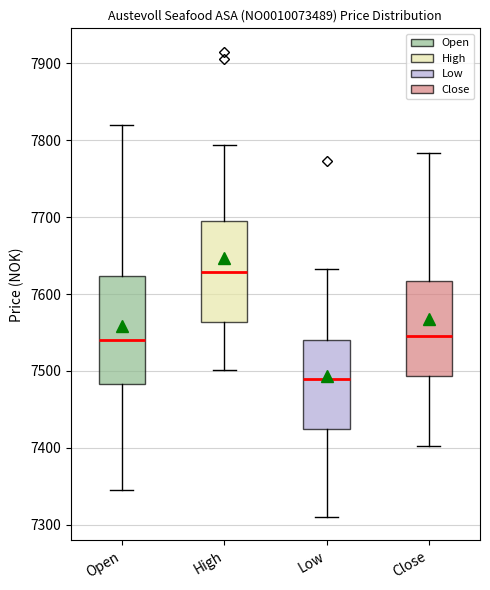

Reading left to right, read every box against the y-axis: the position of its median line, the range the box covers, and the ends of its whiskers. The values are not printed on the chart, so give them approximately, as read against the axis.

Open: median 7540, box 7480 to 7620, whiskers 7350 to 7820
High: median 7630, box 7560 to 7700, whiskers 7500 to 7790
Low: median 7490, box 7420 to 7540, whiskers 7310 to 7630
Close: median 7550, box 7490 to 7620, whiskers 7400 to 7780